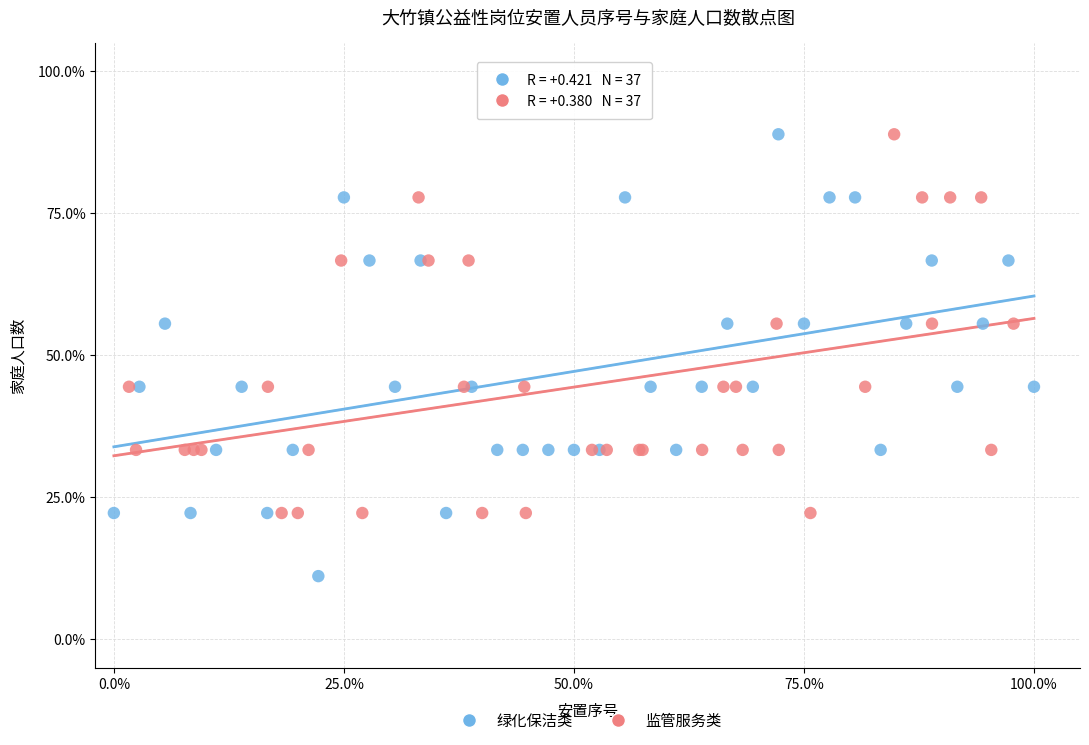

Which series contains the lowest Y value?

绿化保洁类